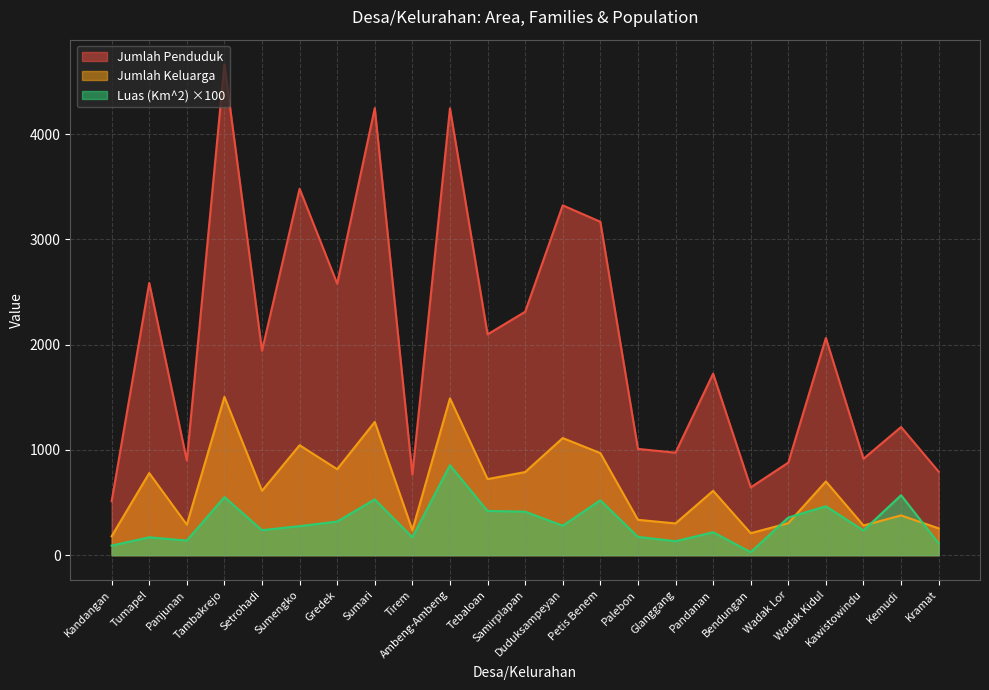

What are all the series names shown in the legend?

Jumlah Penduduk, Jumlah Keluarga, Luas (Km^2) ×100